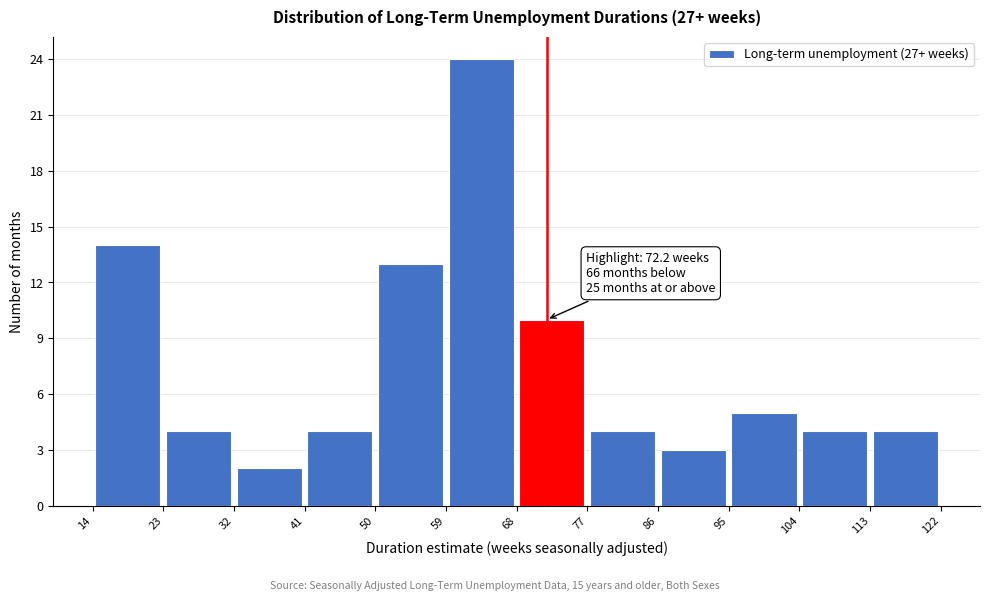

Over which range of the x-axis is the bar tallest?

59 to 68